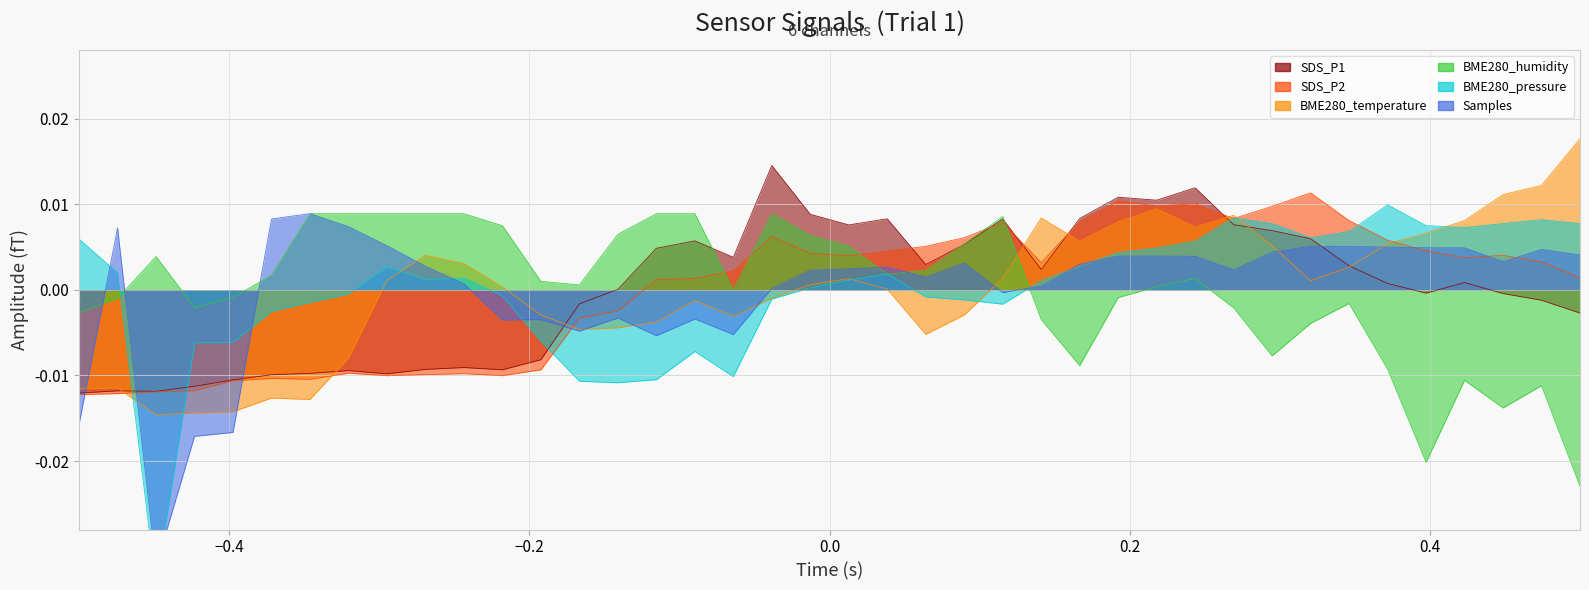

Which series ends up on top after the final intersection of BME280_pressure and Samples?

BME280_pressure